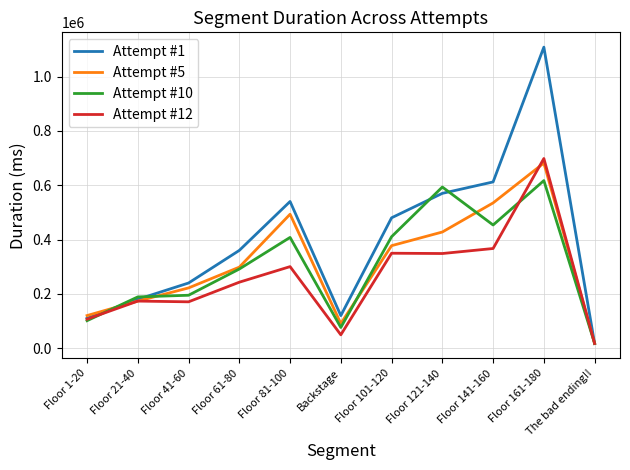

What is the difference between the second highest and minimum values in the Attempt #1 series?

595000